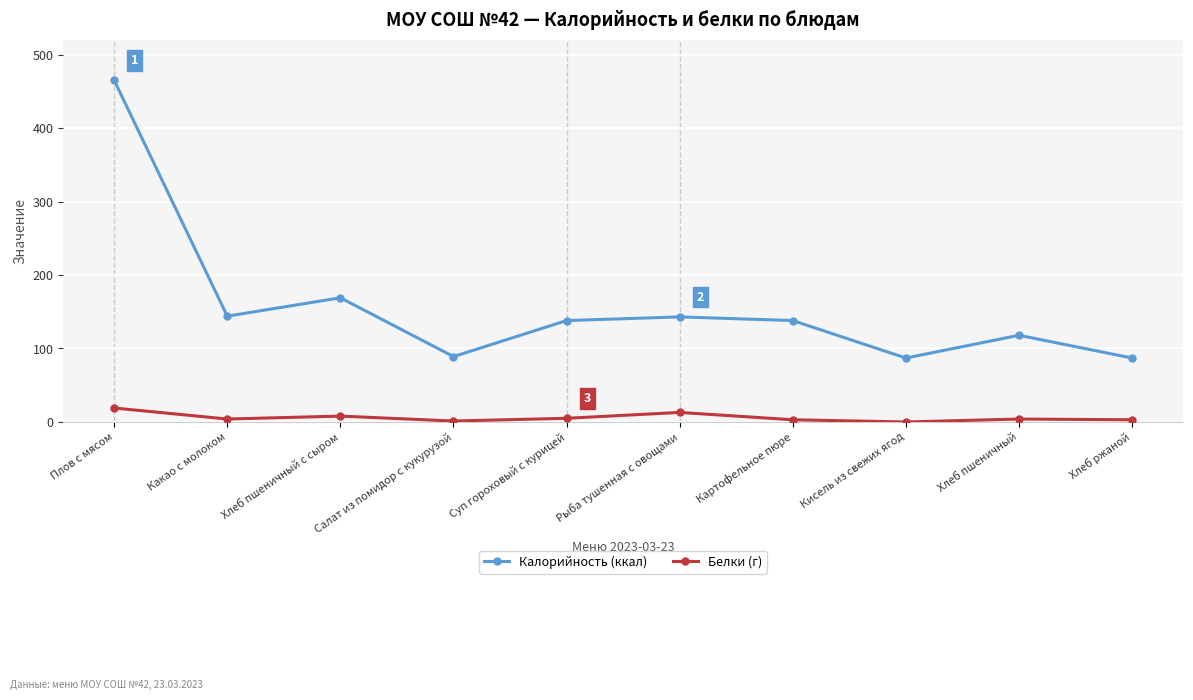

How many interior local valleys does the Калорийность (ккал) series have?

3